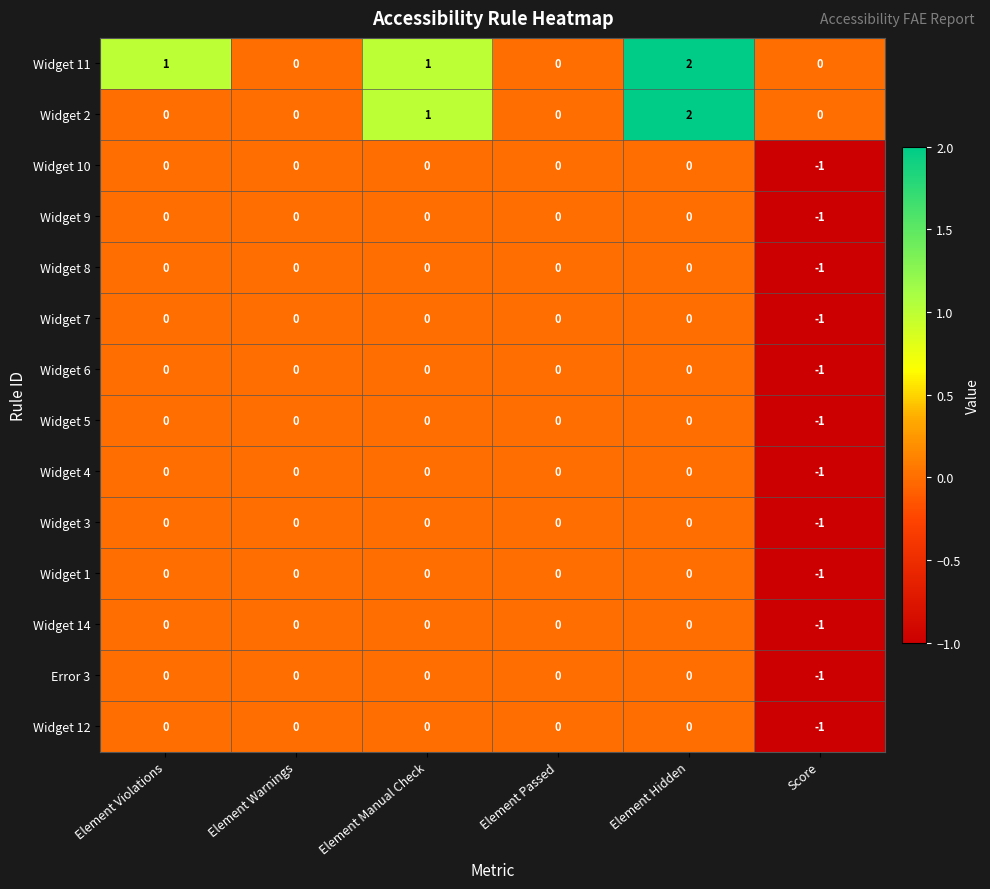

How many series are shown in this chart?

14